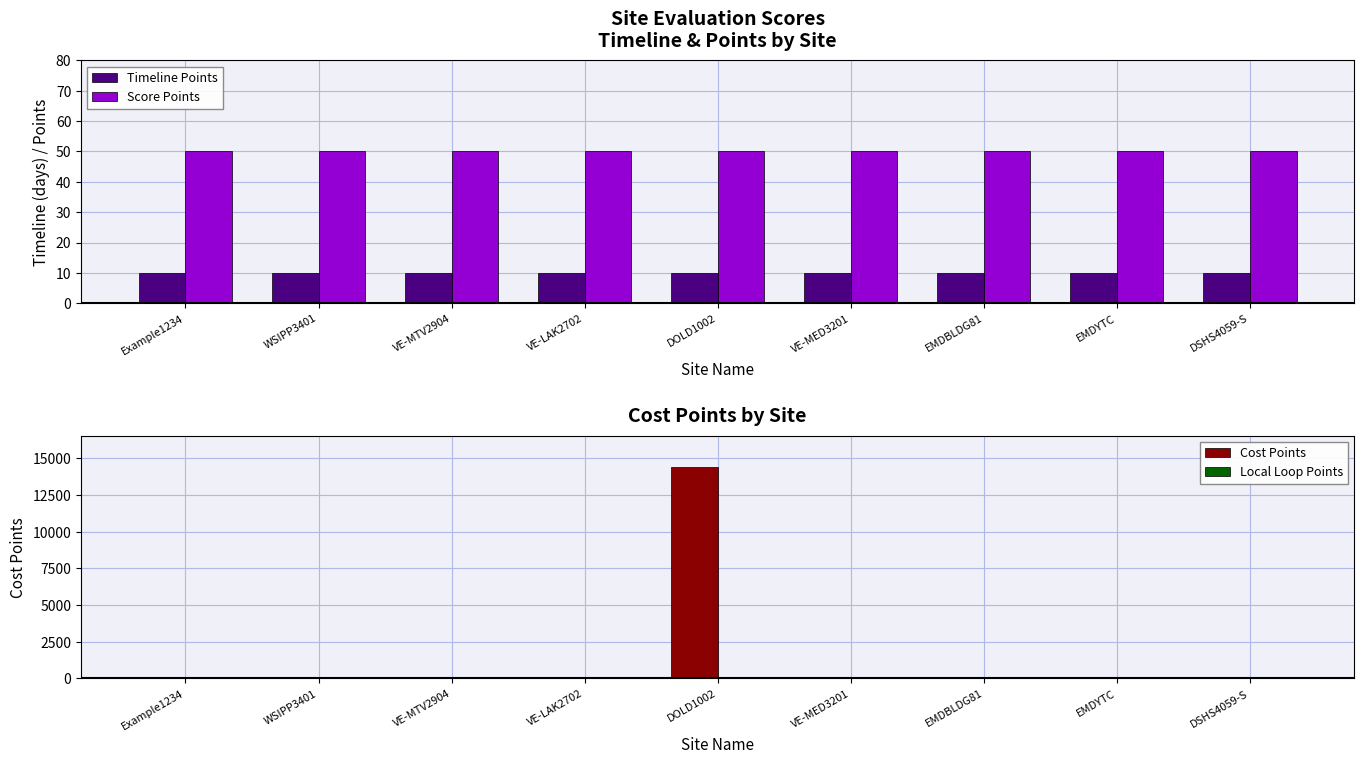

True or false: Score Points has a value of 50 at Example1234.

True